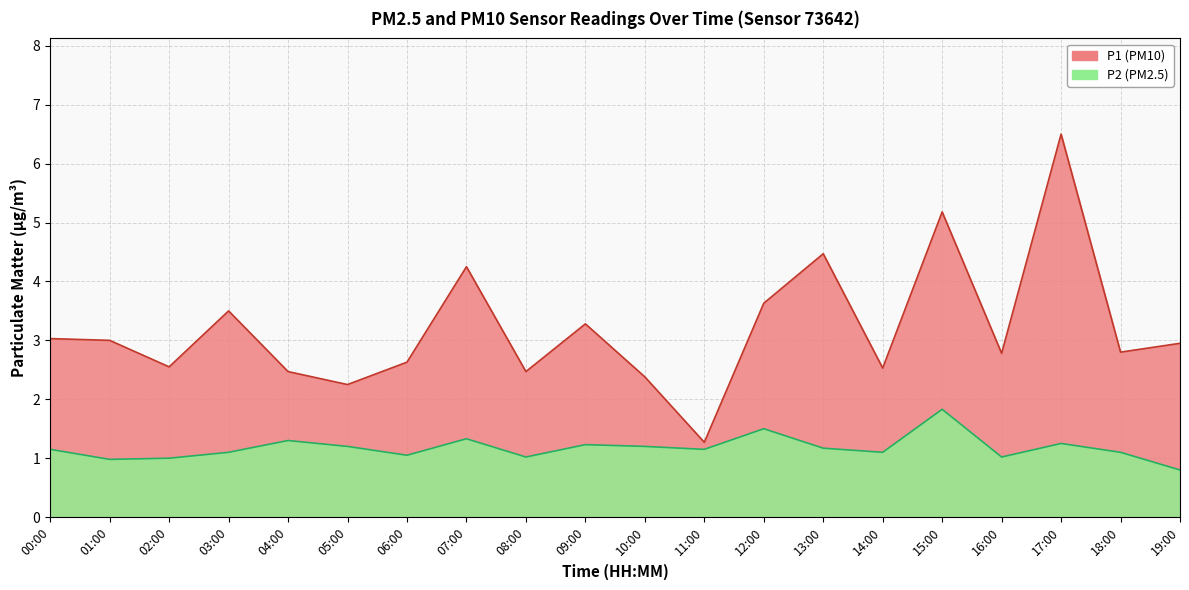

Is it true that P1 equals 2.8 at 16:00?

True